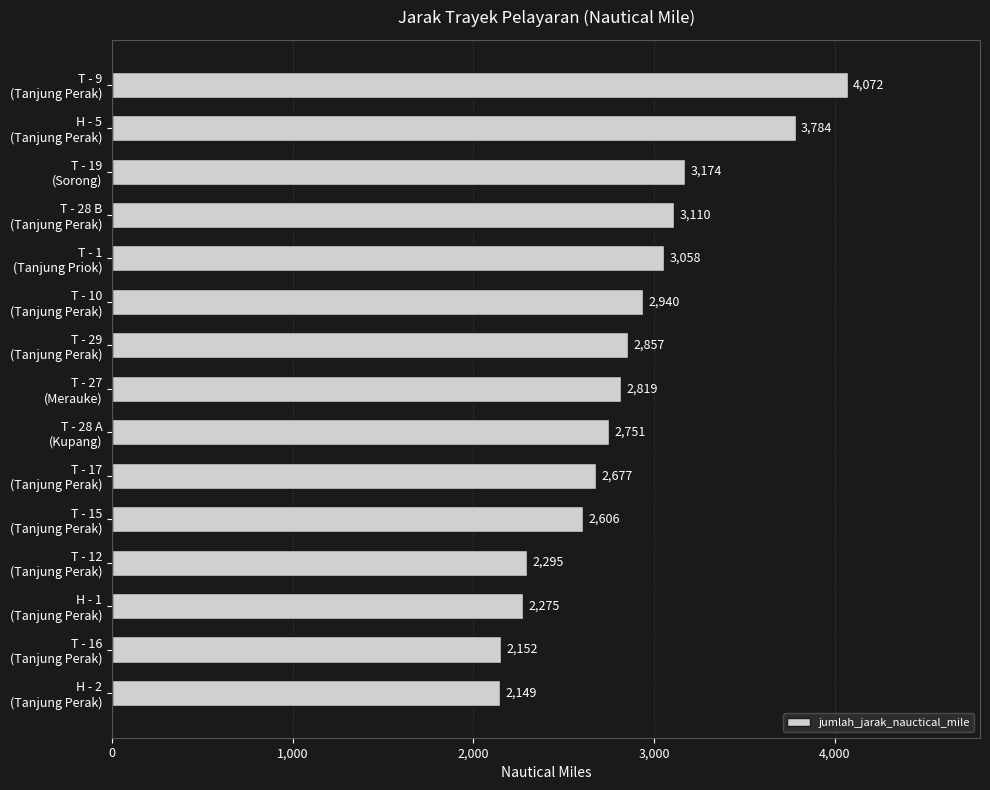

What is the greatest value displayed?

4072